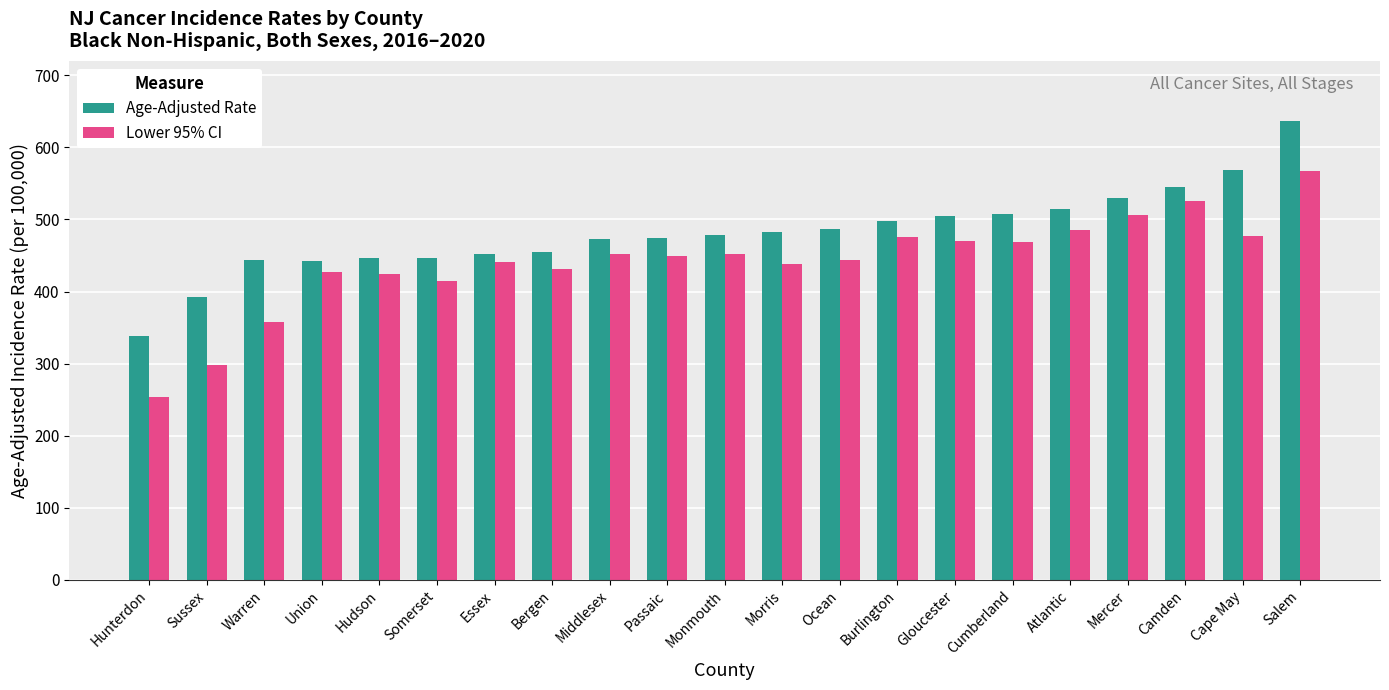

What is the approximate value of Lower 95% CI at Warren?

357.5